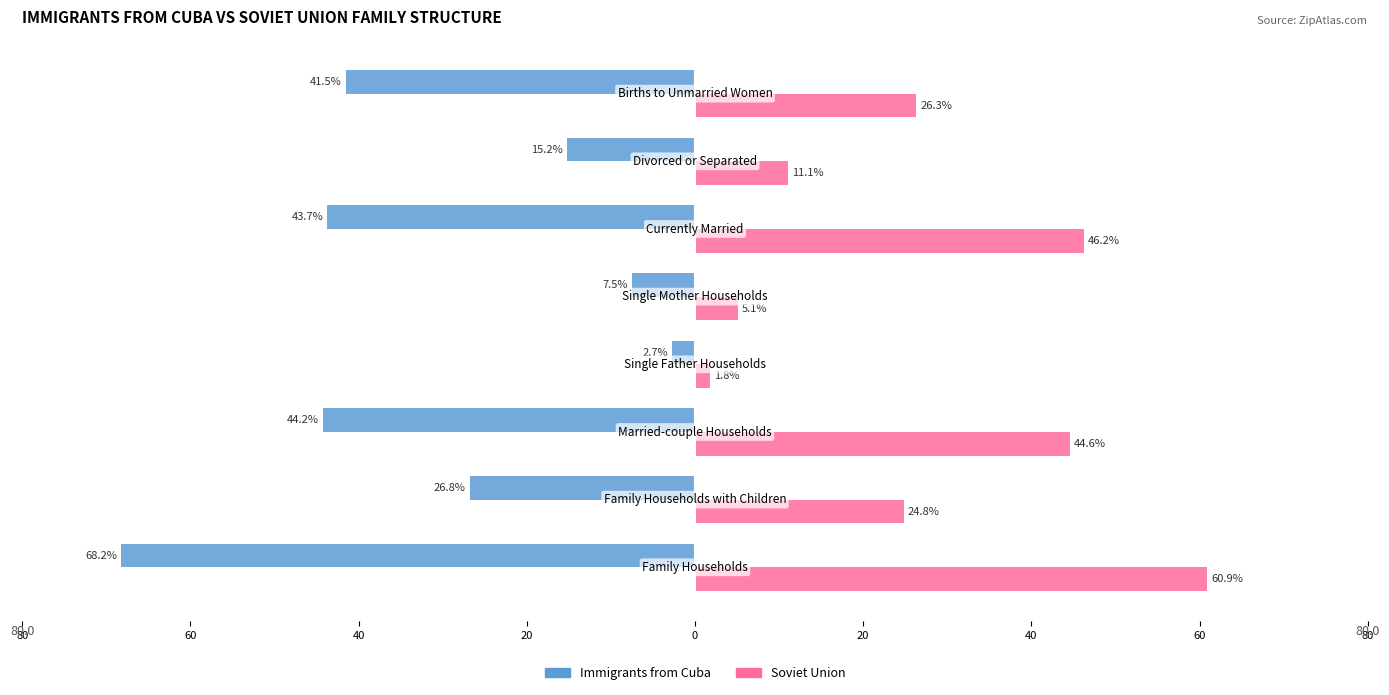

What is the average value of the Soviet Union series?

27.6